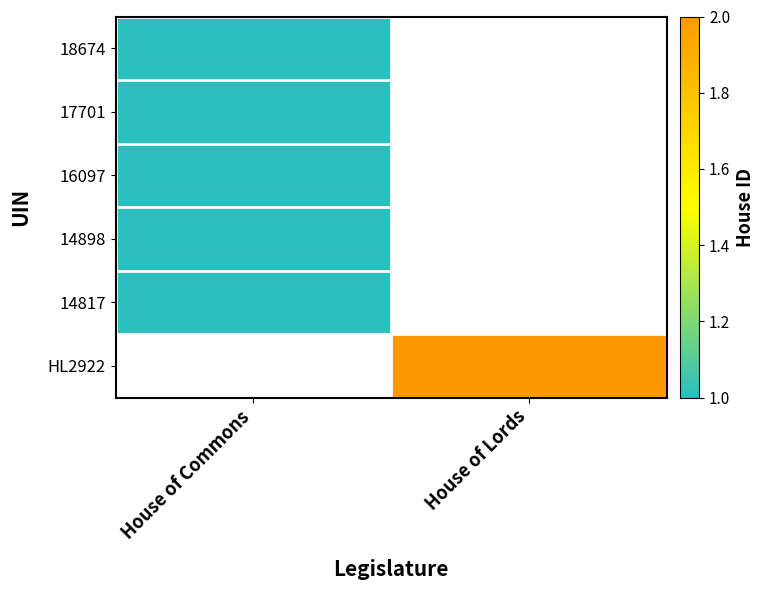

Which label corresponds to the smallest value in the chart?

House of Commons